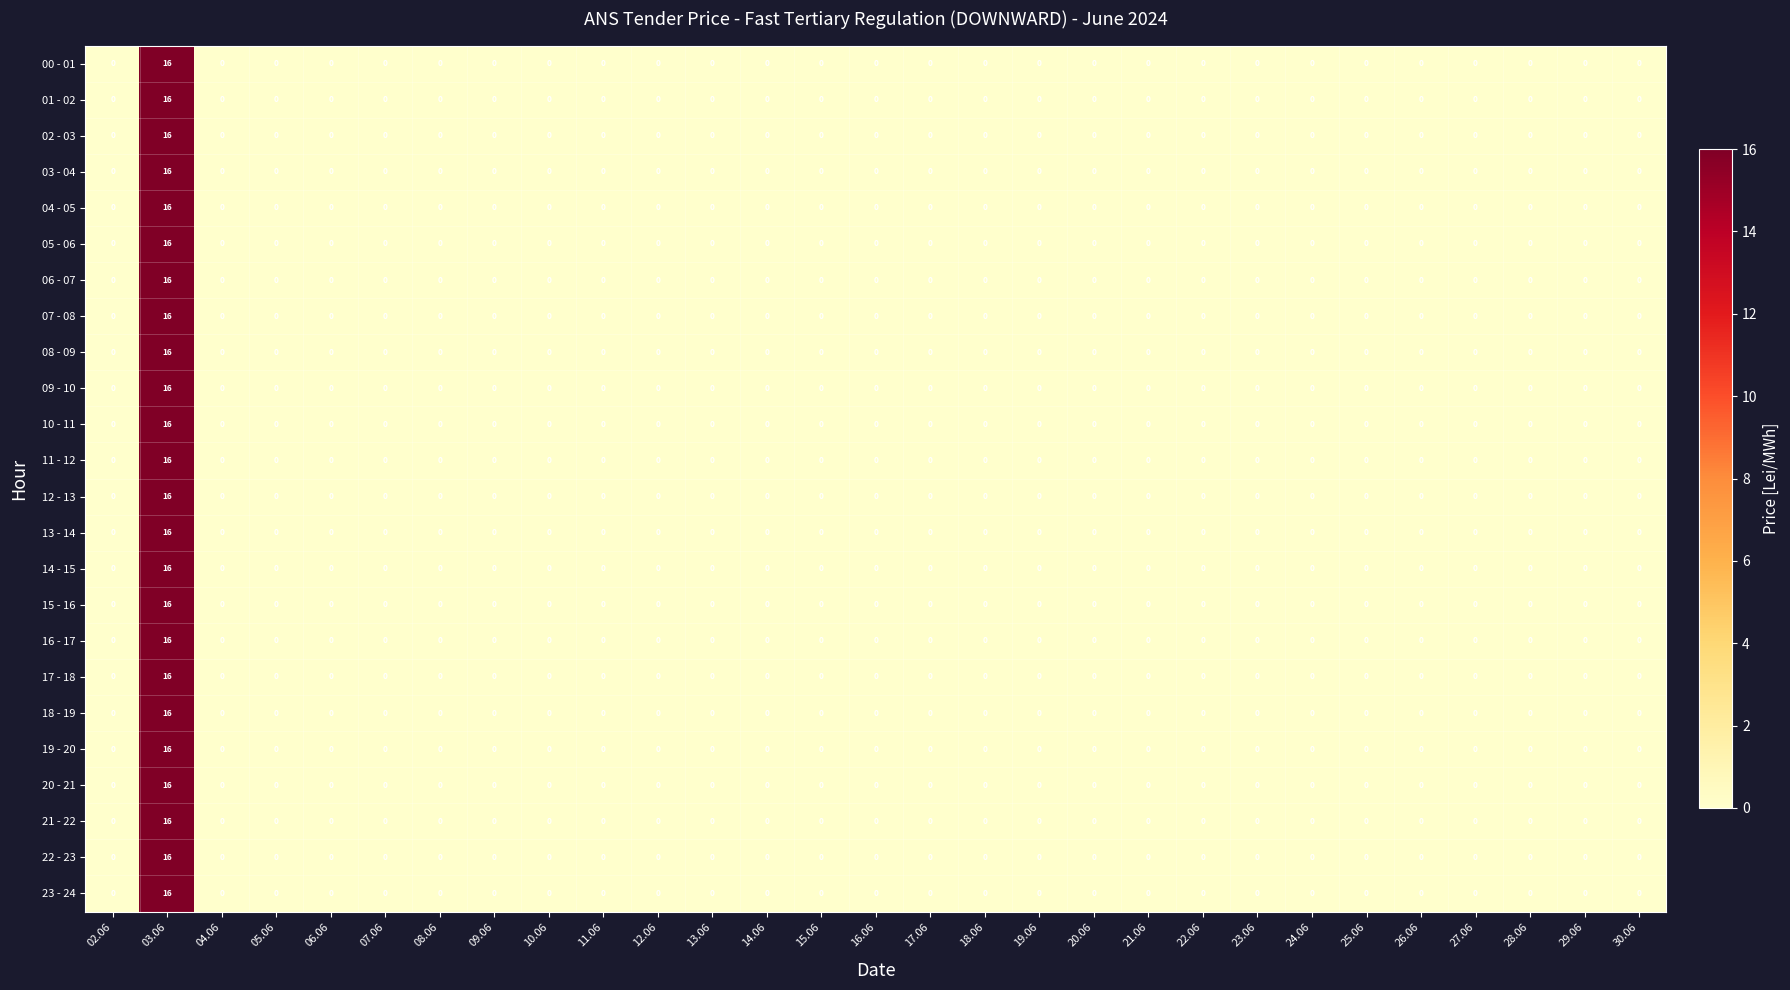

At which category is the sum across all series the highest?

03.06